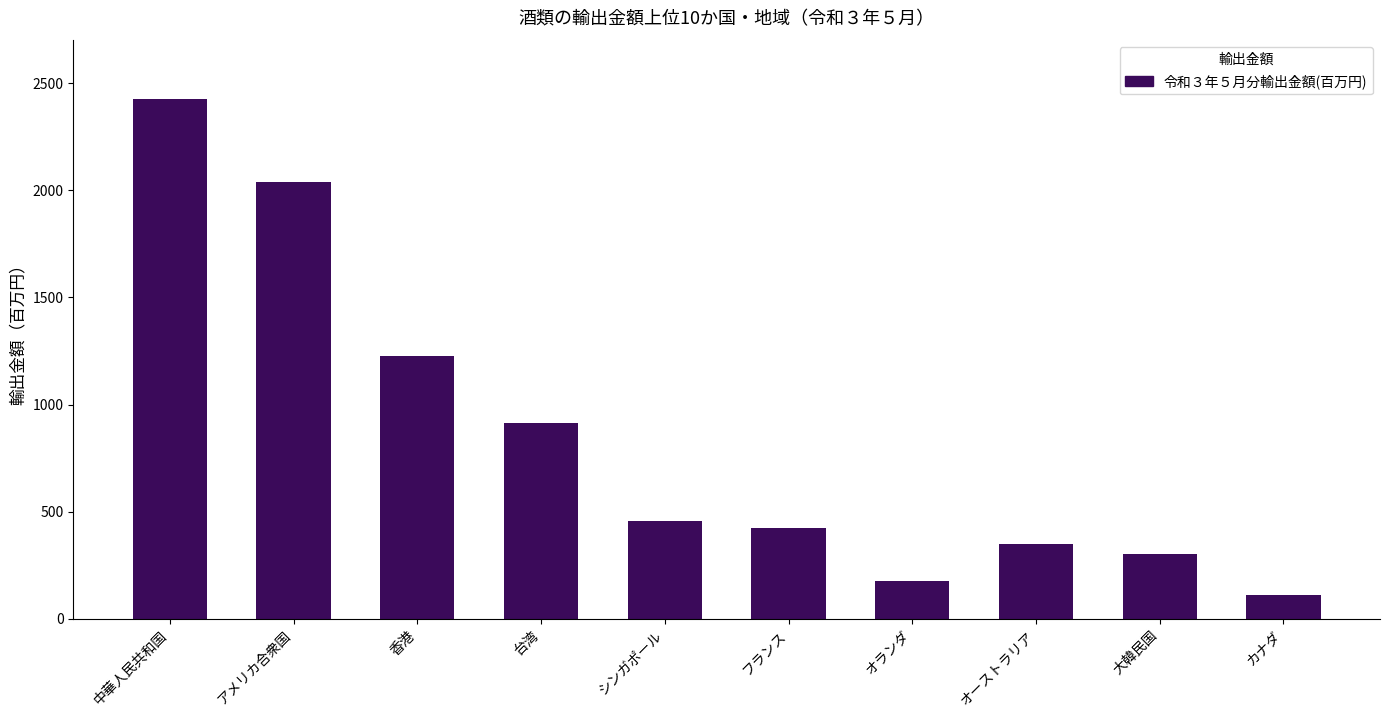

Reading left to right, transcribe all the data shown in this chart.

中華人民共和国=2427.2	アメリカ合衆国=2040.3	香港=1228.5	台湾=912.5	シンガポール=455.0	フランス=424.6	オランダ=176.1	オーストラリア=346.7	大韓民国=303.2	カナダ=112.0